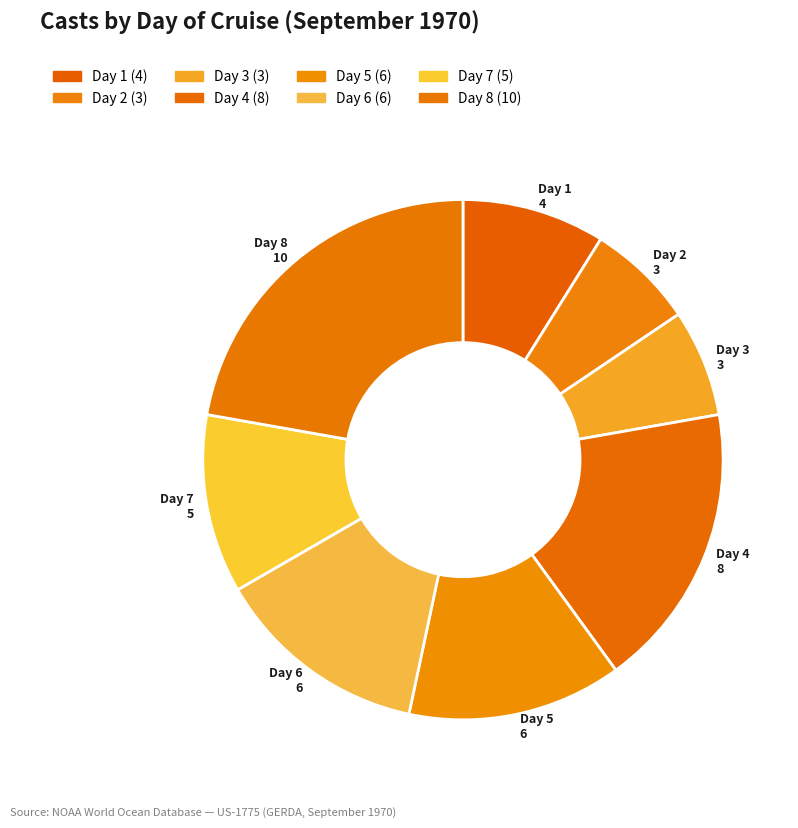

Is Day 8 the majority of the pie?

No